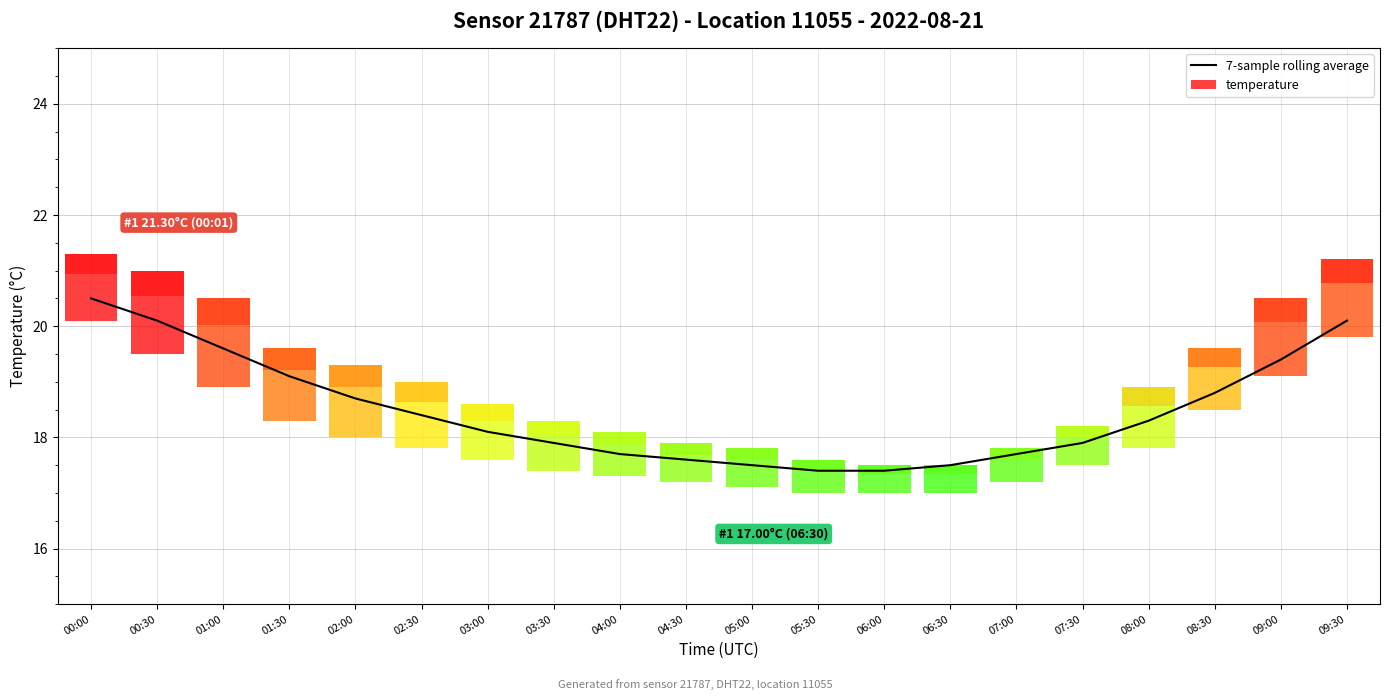

Reading left to right, transcribe all the data shown in this chart.

00:00=20.5	00:30=20.1	01:00=19.6	01:30=19.1	02:00=18.7	02:30=18.4	03:00=18.1	03:30=17.9	04:00=17.7	04:30=17.6	05:00=17.5	05:30=17.4	06:00=17.4	06:30=17.5	07:00=17.7	07:30=17.9	08:00=18.3	08:30=18.8	09:00=19.4	09:30=20.1